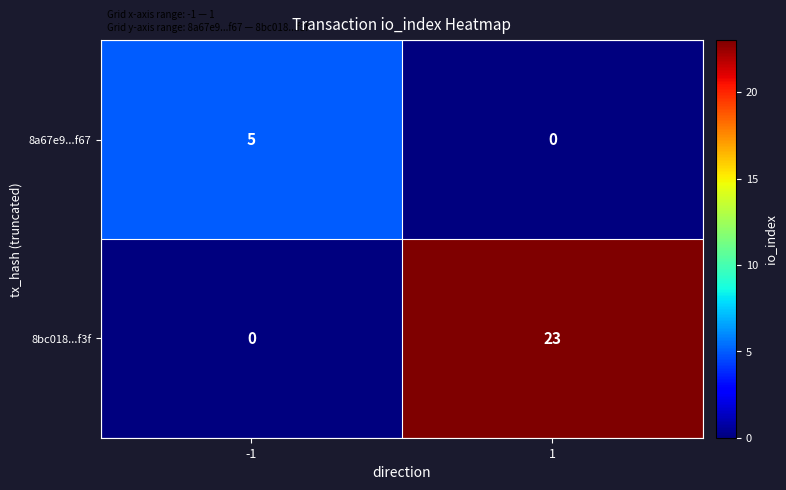

How many data points in 8bc018...f3f are less than 23?

1